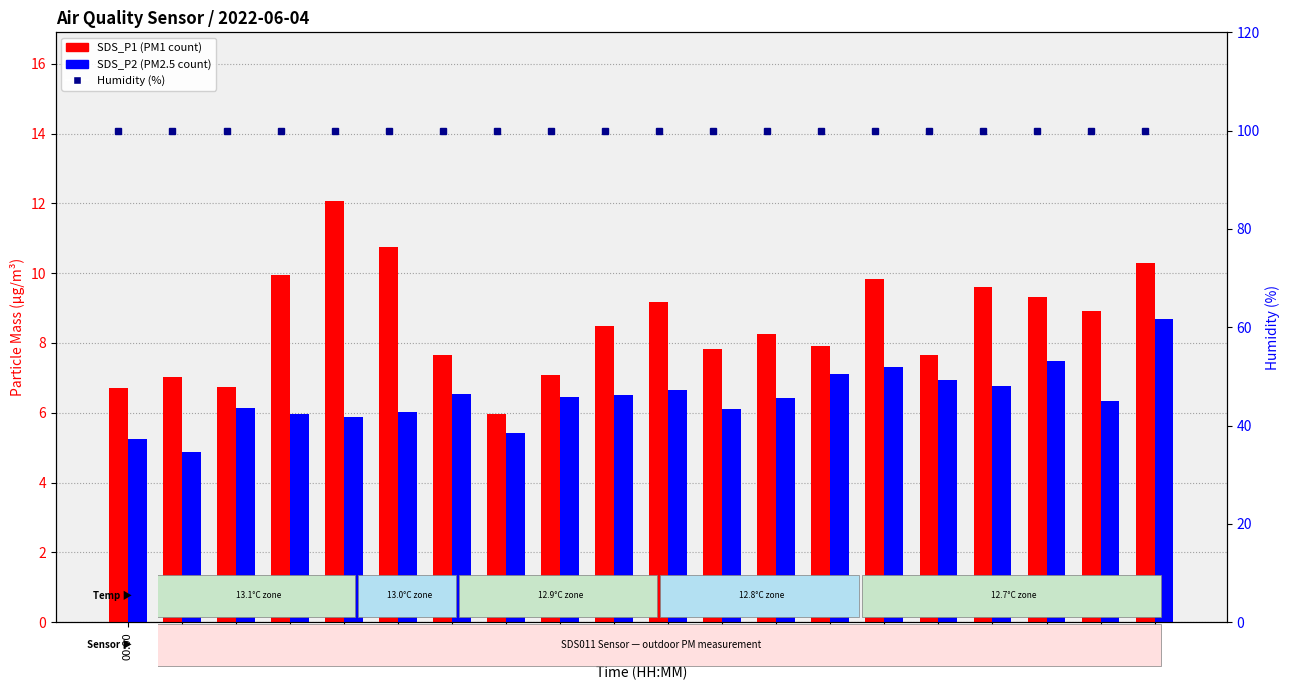

What are all the series names shown in the legend?

SDS_P1, SDS_P2, Humidity